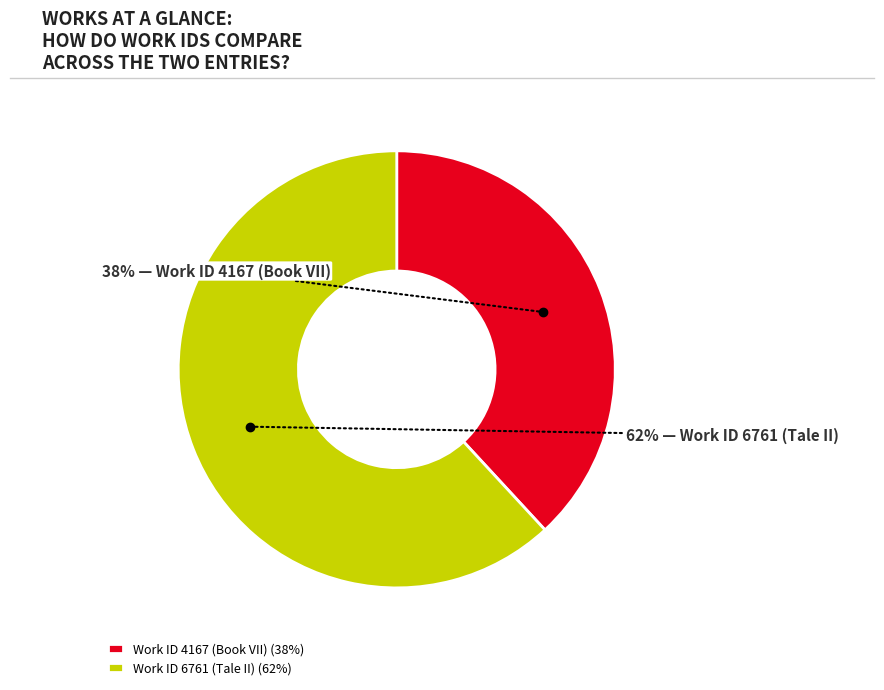

To the nearest percent, what is the combined percentage of Work ID 6761 (Tale II) and Work ID 4167 (Book VII)?

100%